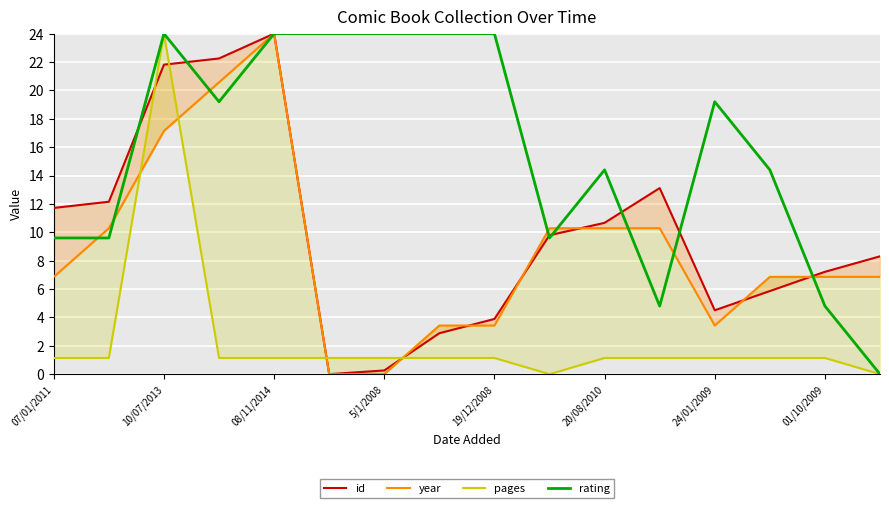

At 15, list the series in order from smallest to largest.

pages, rating, year, id